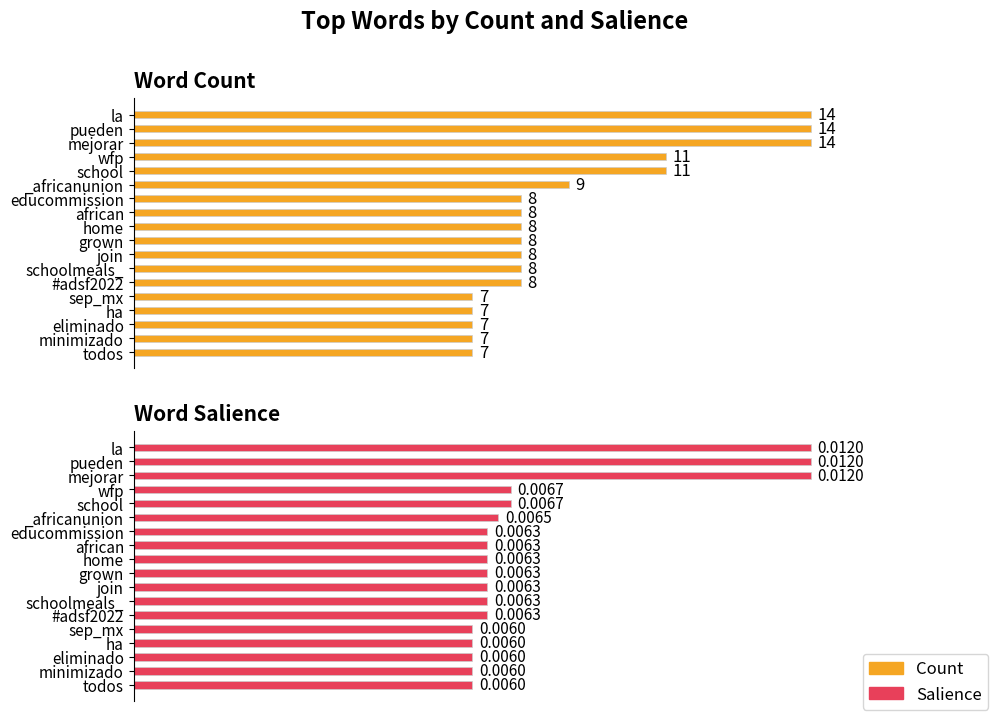

What are all the series names shown in the legend?

Count, Salience